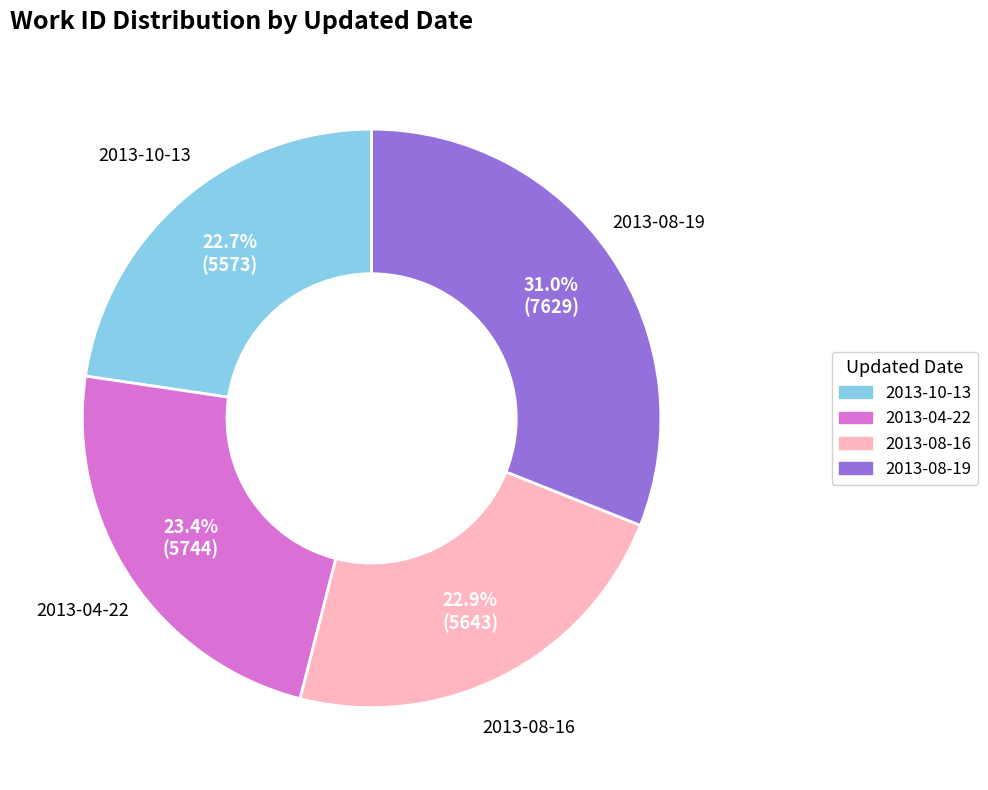

Is 2013-08-16 the majority of the pie?

No